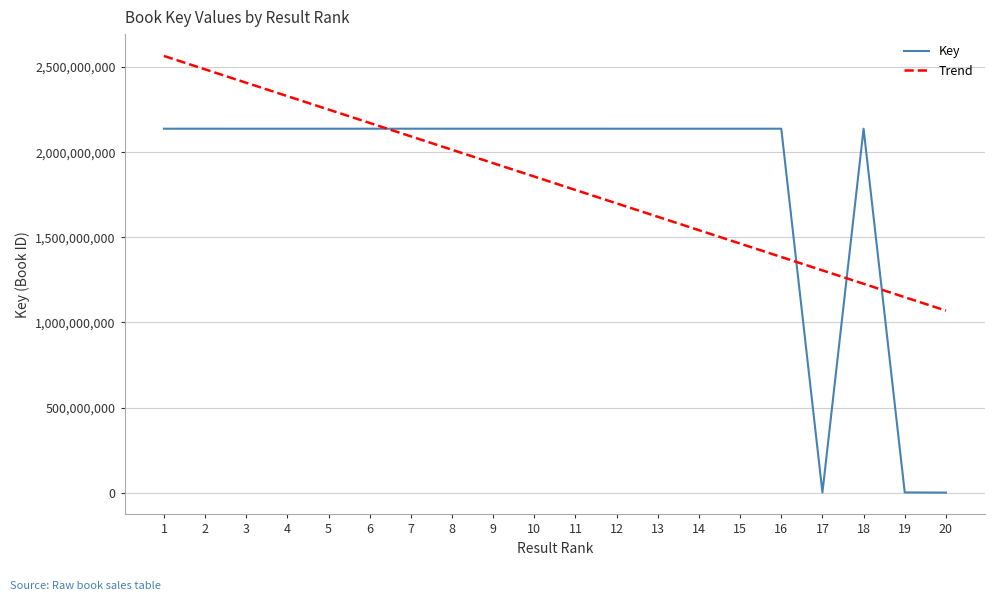

The Key series shows 453630469.8 at 4. True or false?

False